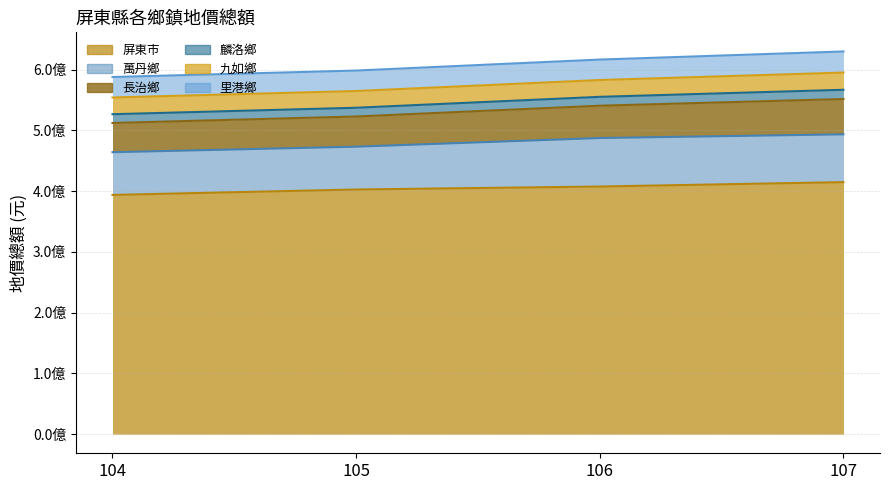

What is the smallest value displayed?

14403643